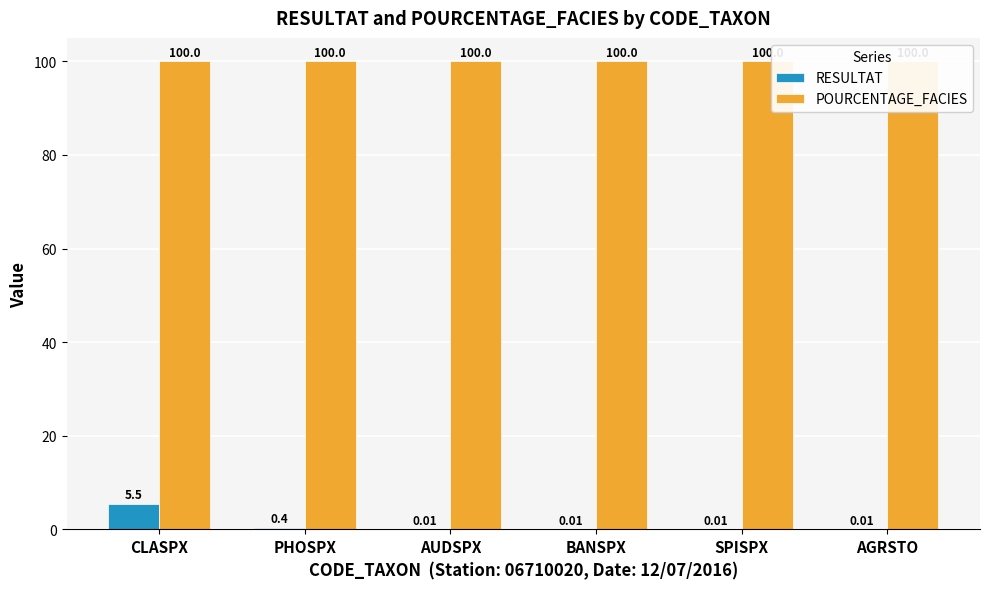

What are all the series names shown in the legend?

RESULTAT, POURCENTAGE_FACIES